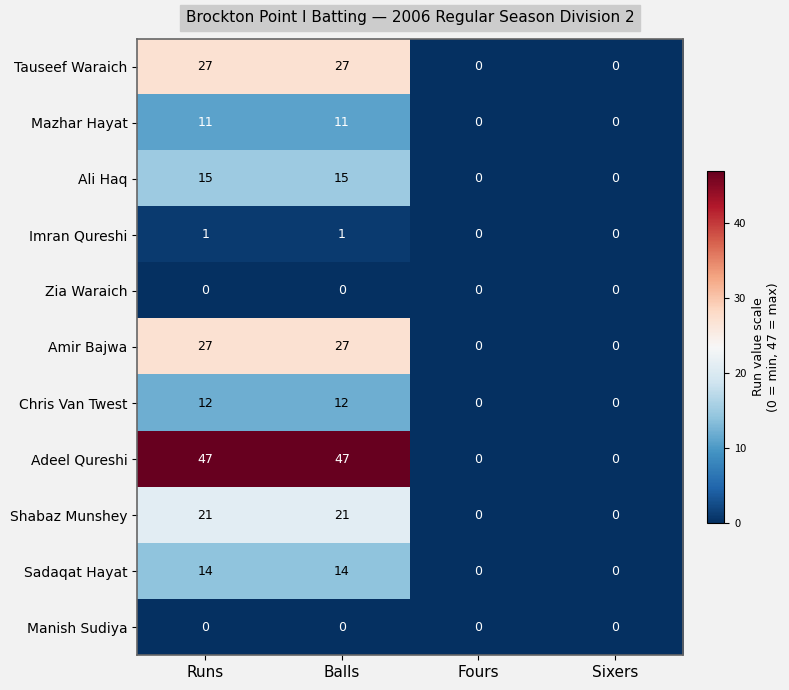

Count the Sadaqat Hayat values in the range 0 to 14.

4